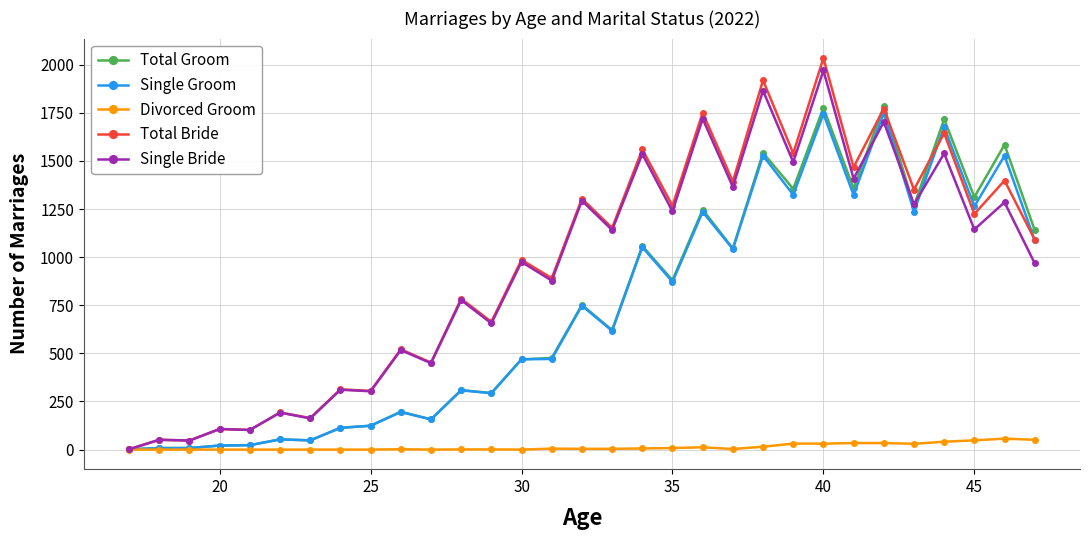

What is the average value of the Single Bride series?

918